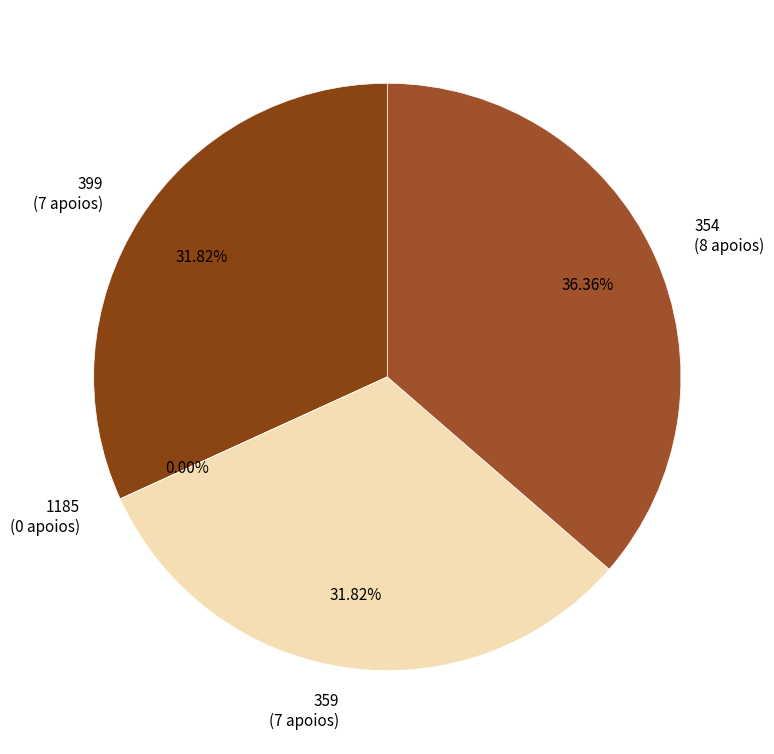

Which category has the smallest portion of the pie?

1185